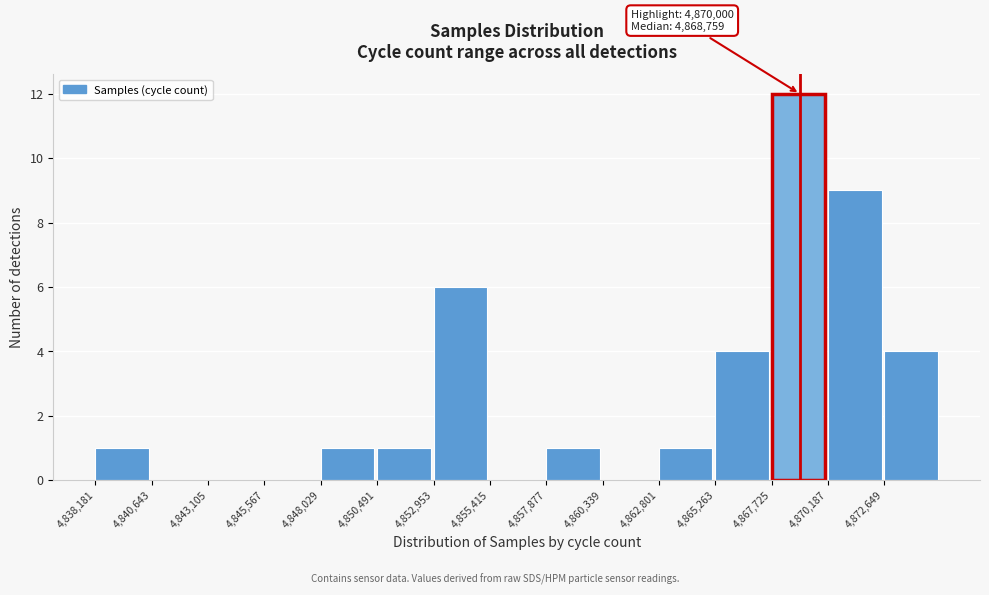

Which range on the x-axis has the tallest bar?

4867500 to 4870000